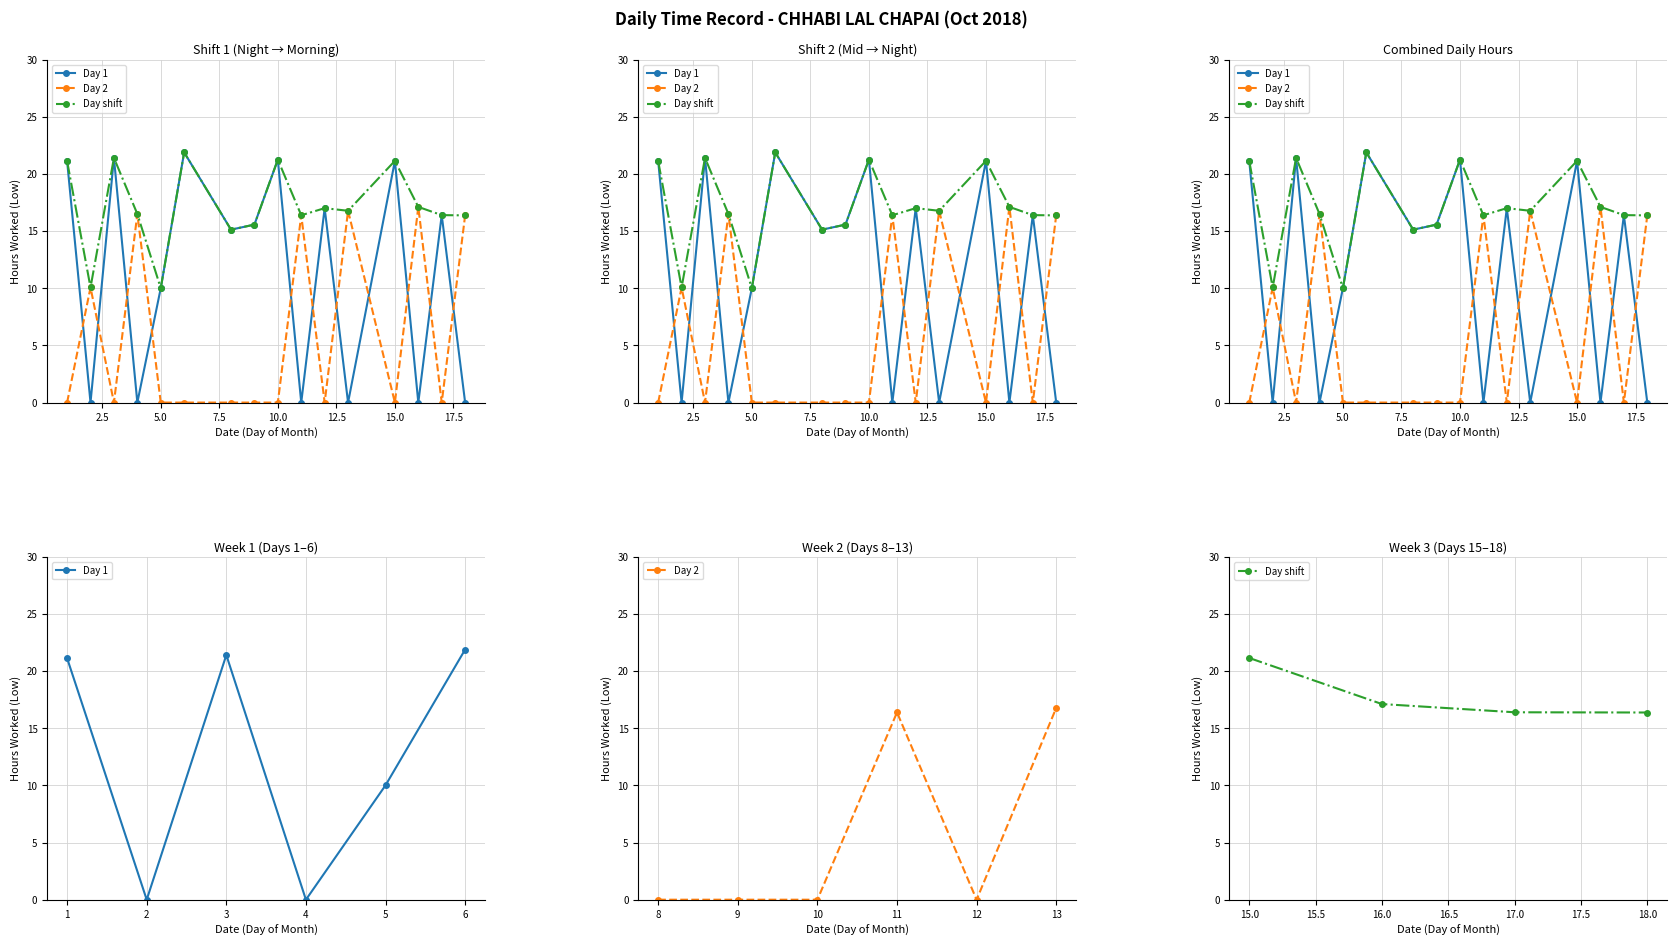

Where is the first local minimum for Day 1?

2